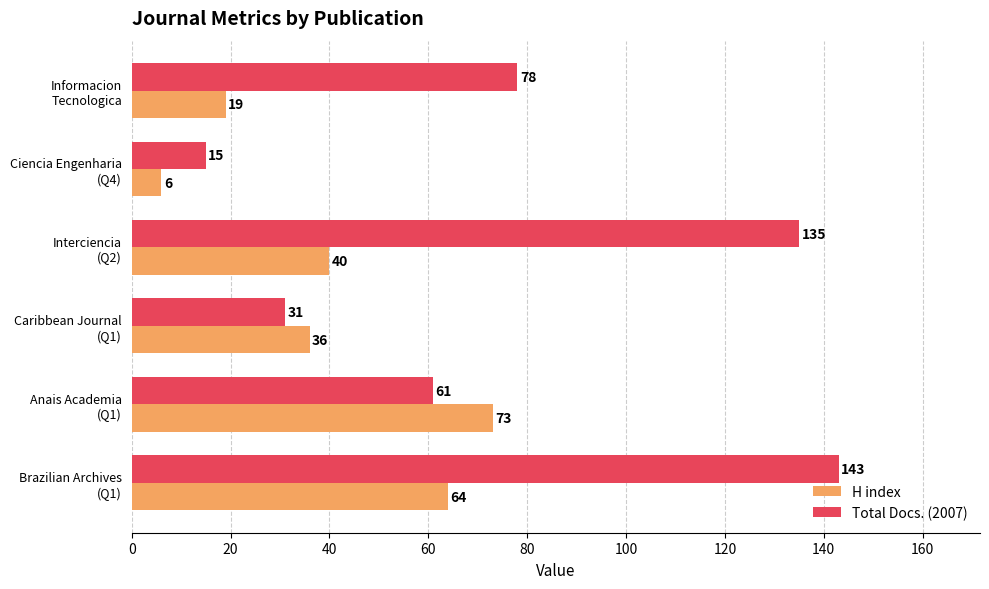

Rank the series by their maximum value, from highest to lowest.

Total Docs. (2007), H index